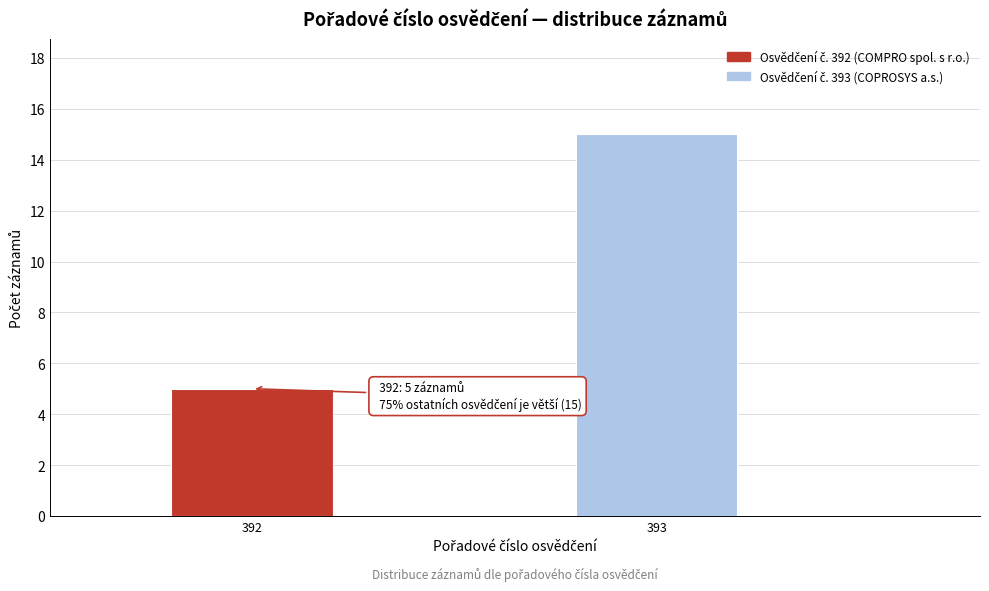

Reading left to right, what are all the values shown in this chart?

392=5	393=15